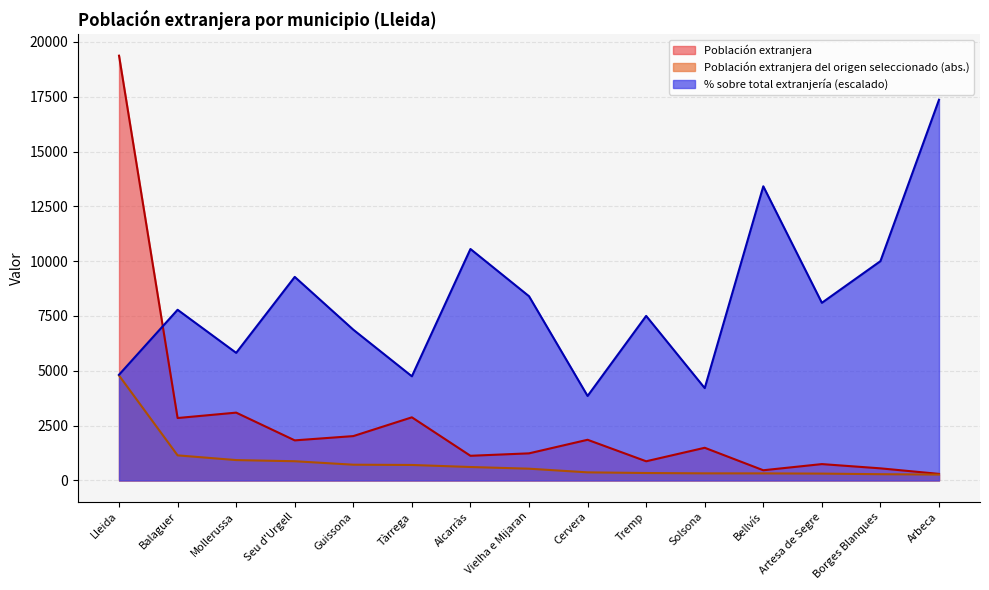

True or false: % sobre total extranjería has a value of 8401.2 at Vielha e Mijaran.

True